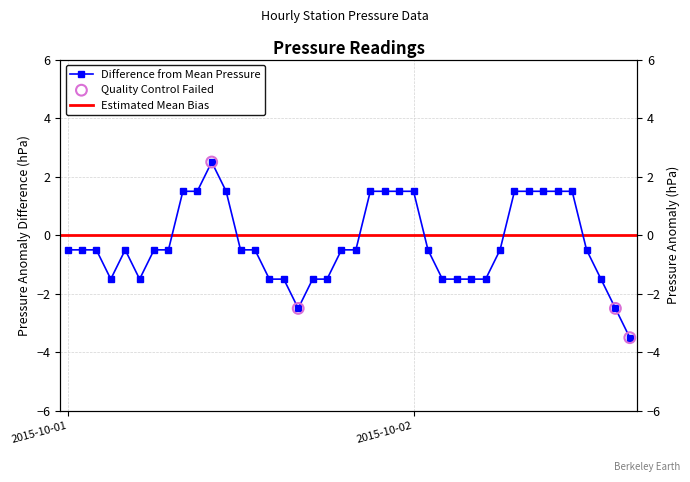

Which has a higher value, 2015-10-02 11:00 or 2015-10-01 11:00?

2015-10-02 11:00